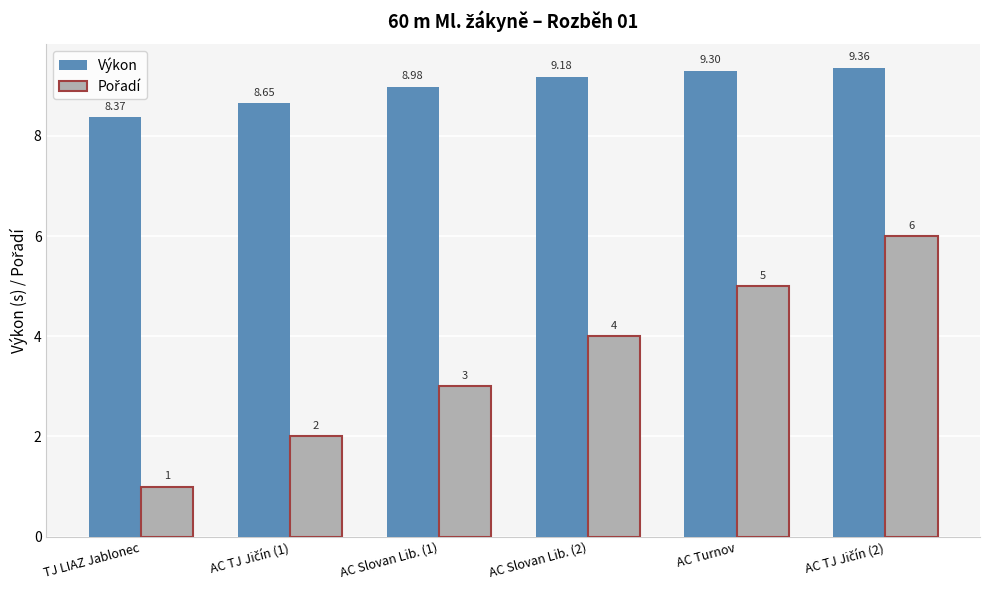

What is the average value of the Výkon series?

9.0